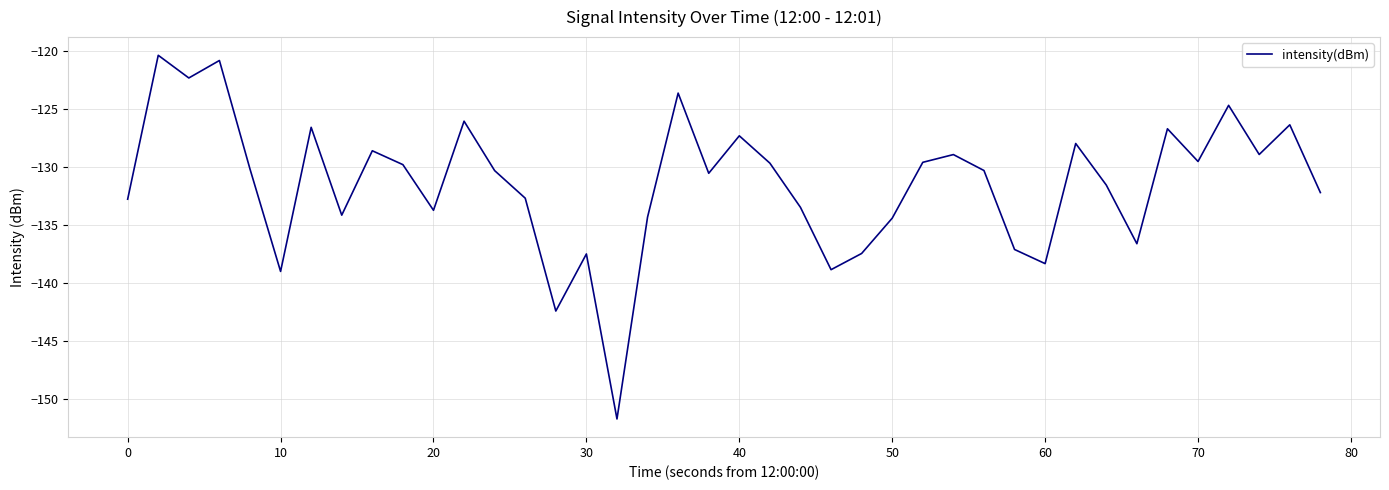

What is the difference between the maximum and minimum values?

31.4